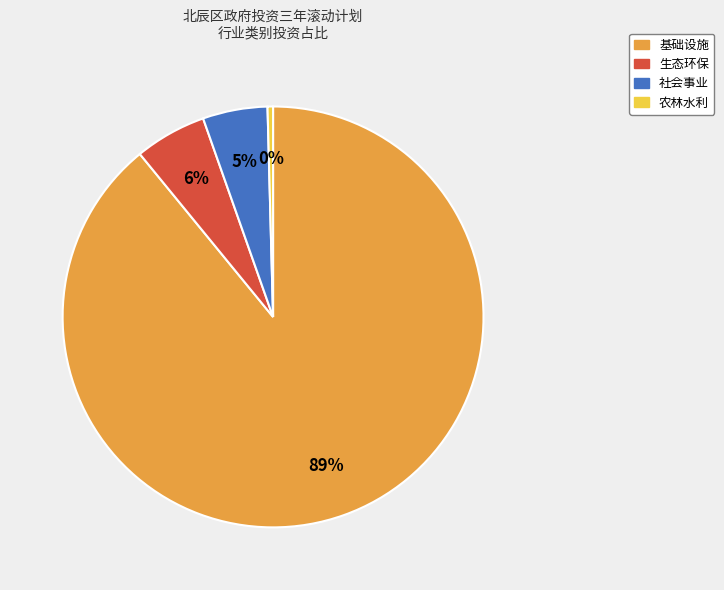

To the nearest percent, what is the average slice percentage?

25%